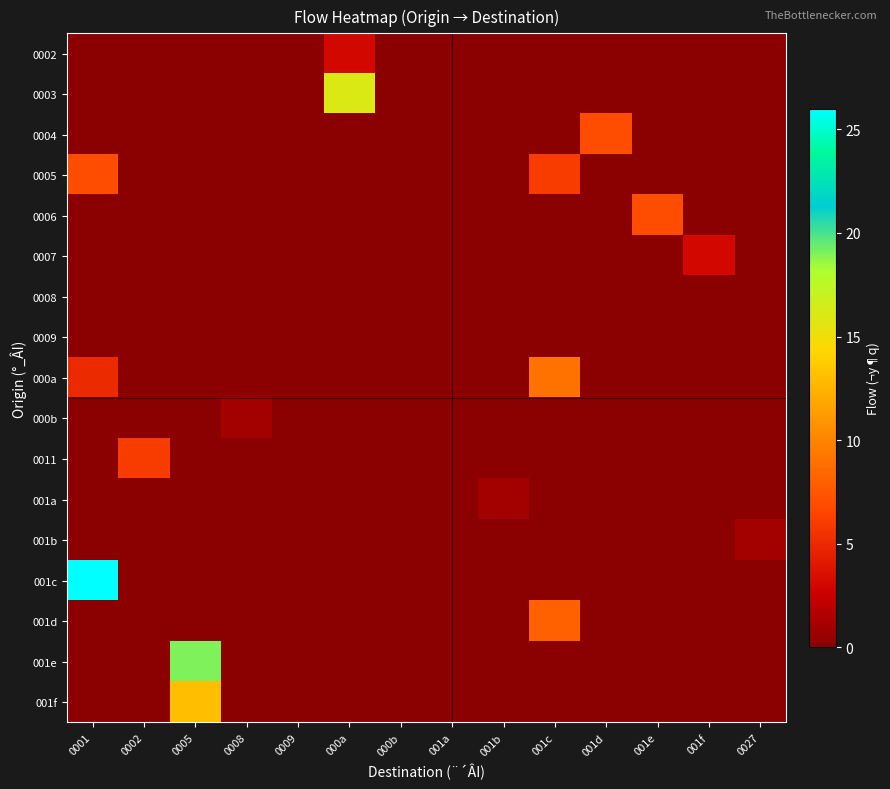

What is the maximum value shown in the chart?

26